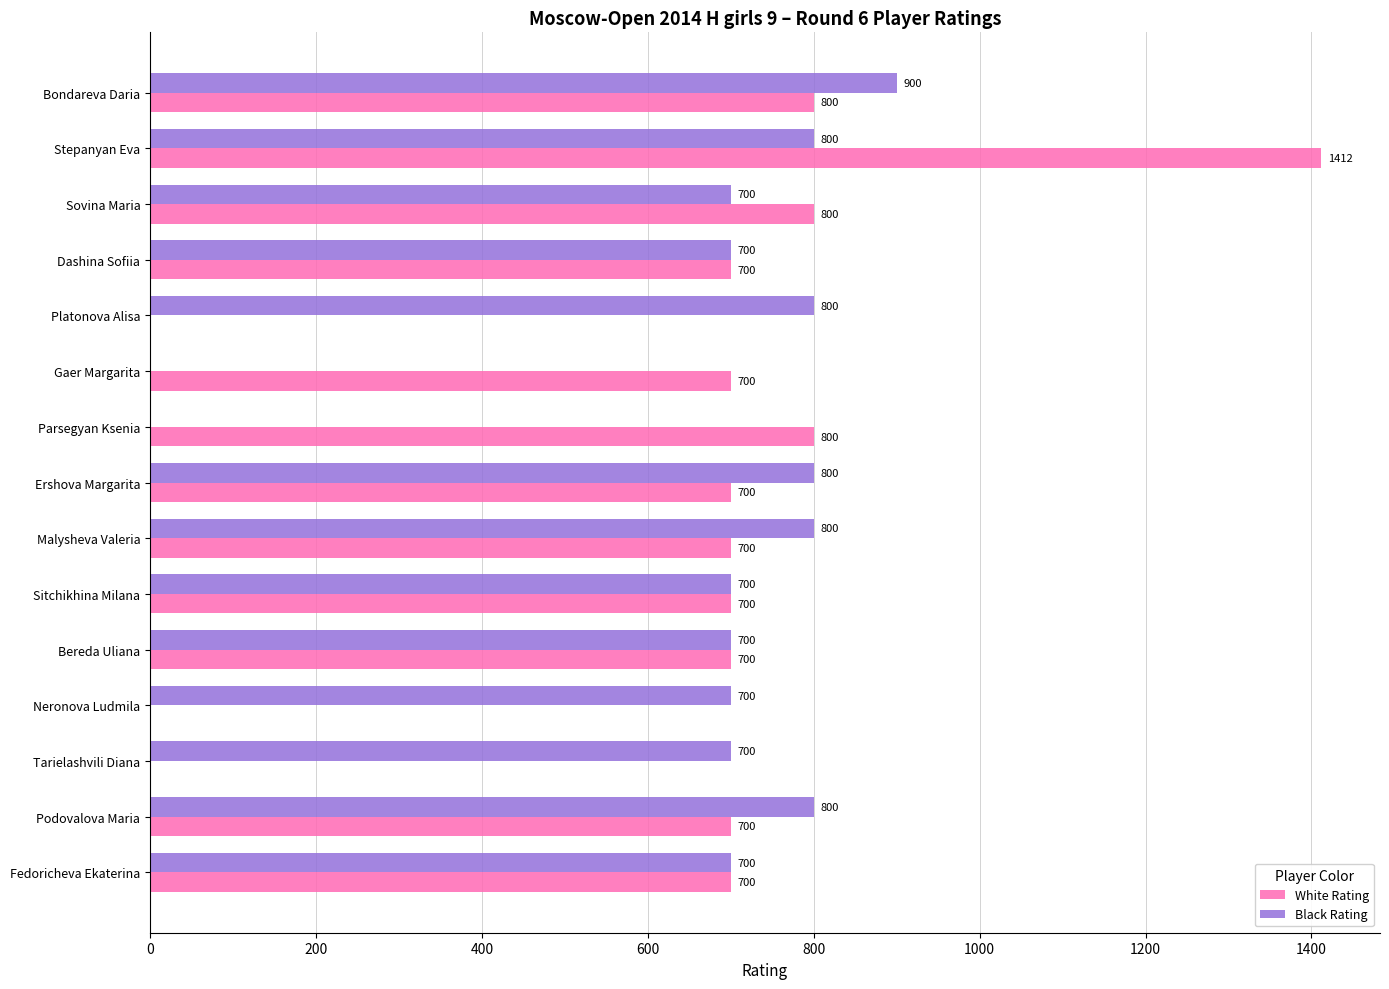

Which category has the highest value in the White Rating series?

Stepanyan Eva